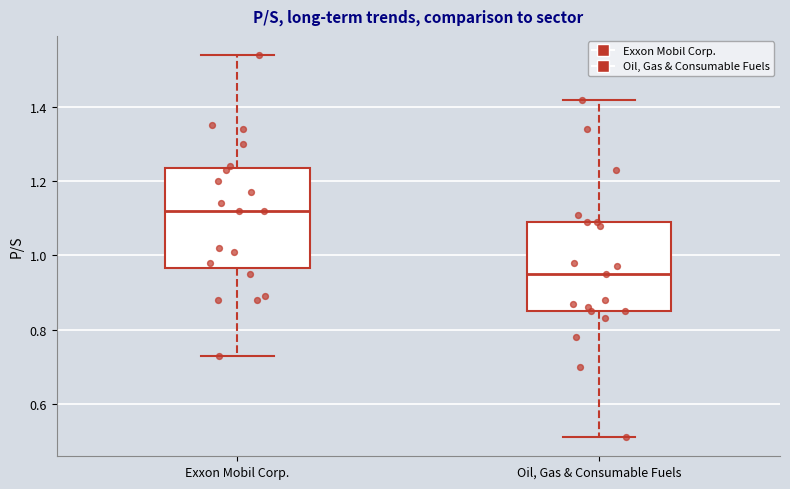

Reading left to right, read every box against the y-axis: the position of its median line, the range the box covers, and the ends of its whiskers. The values are not printed on the chart, so give them approximately, as read against the axis.

Exxon Mobil Corp.: median 1.12, box 0.96 to 1.24, whiskers 0.74 to 1.54
Oil, Gas & Consumable Fuels: median 0.96, box 0.86 to 1.10, whiskers 0.52 to 1.42